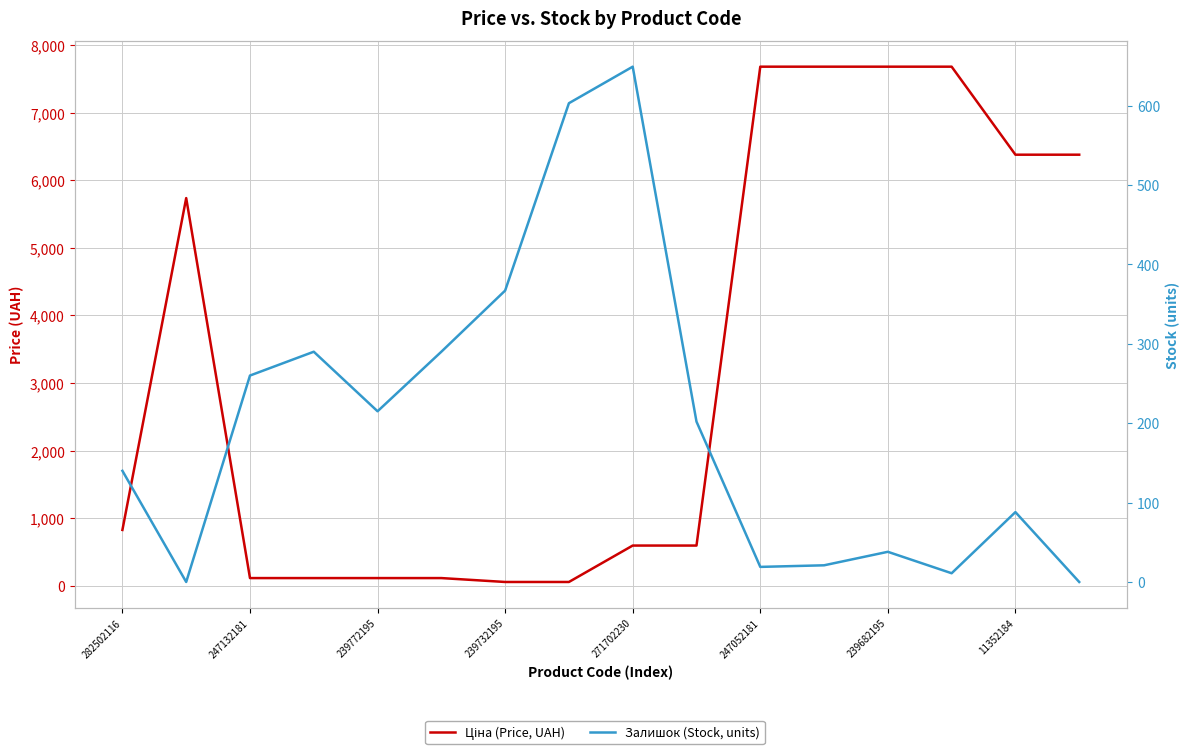

How many lines are shown in the chart?

2